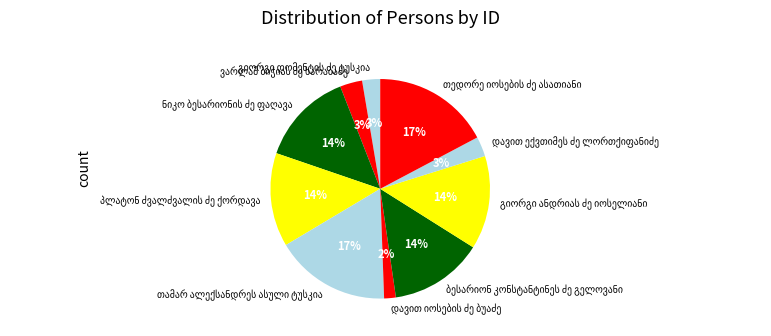

Does any single category account for the majority?

No